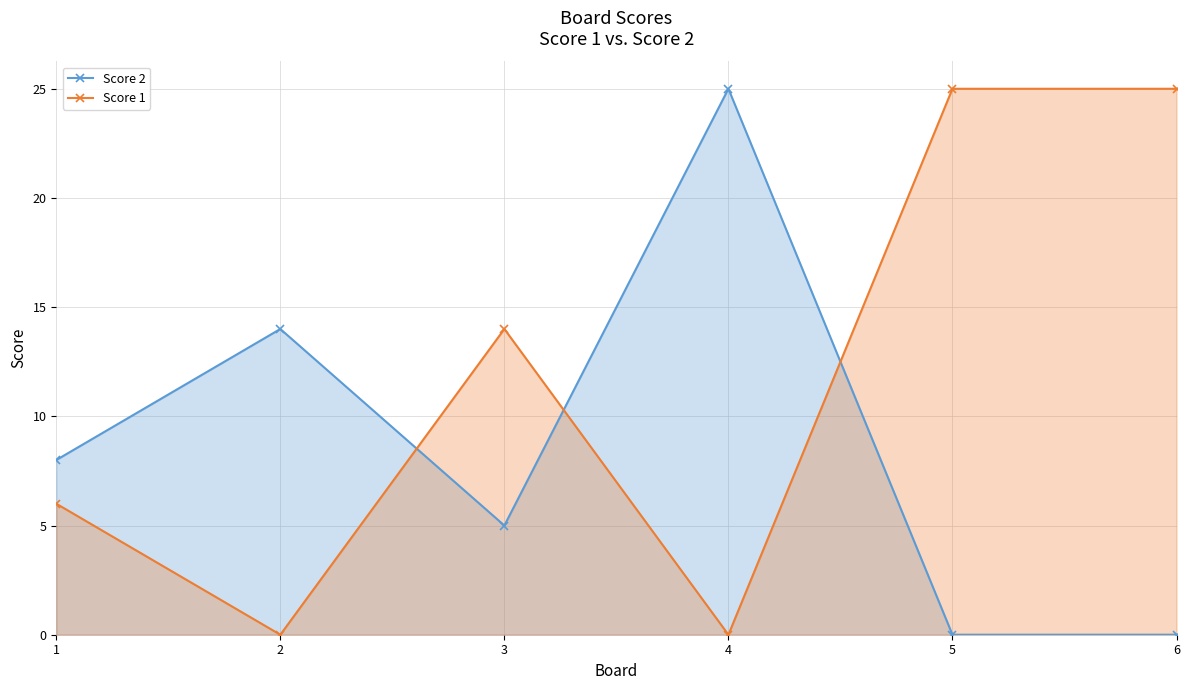

Which series changed the most between 2 and 4?

Score 2